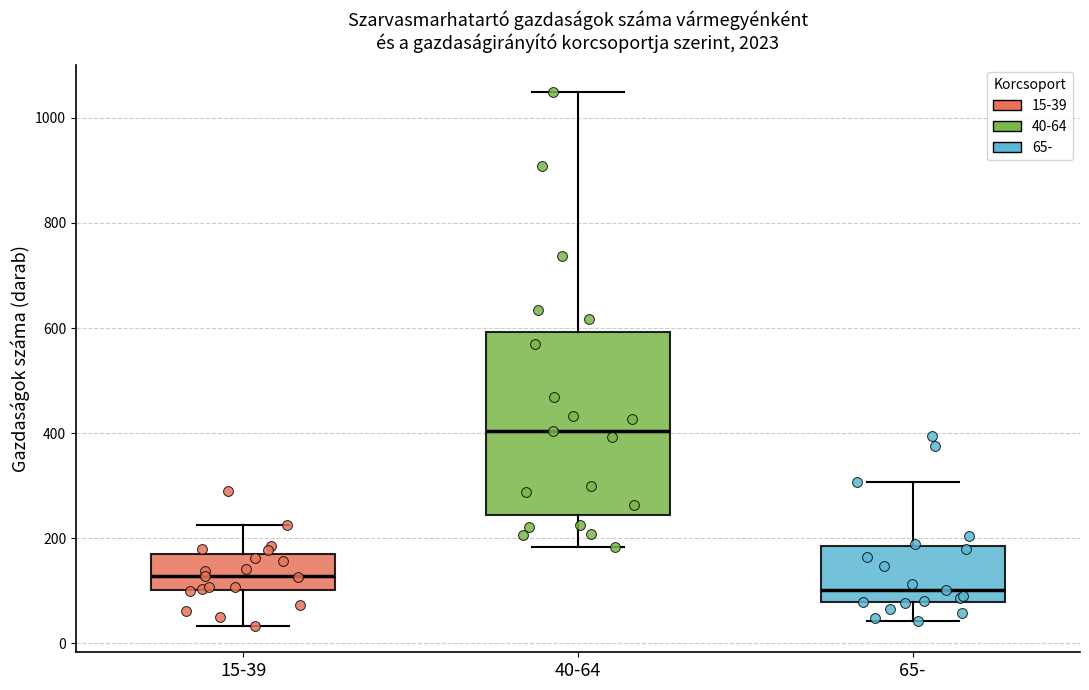

Which box's median line is the highest?

40-64